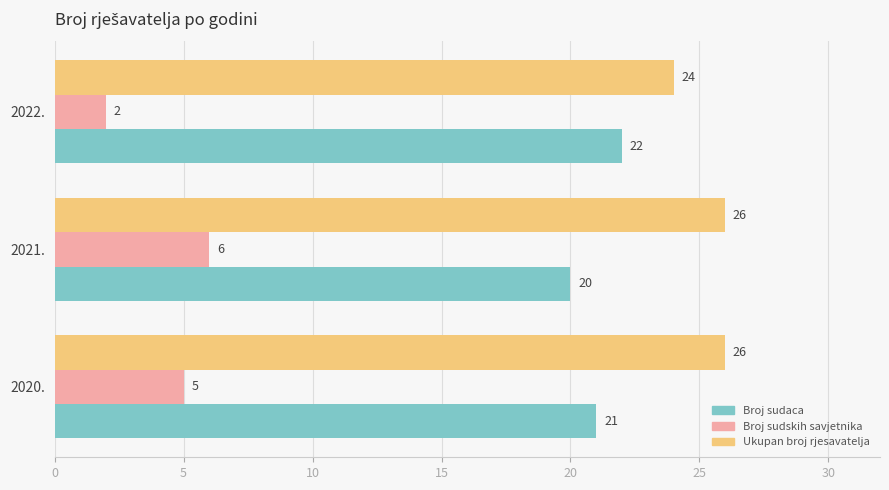

Which series has the widest spread of values?

Broj sudskih savjetnika